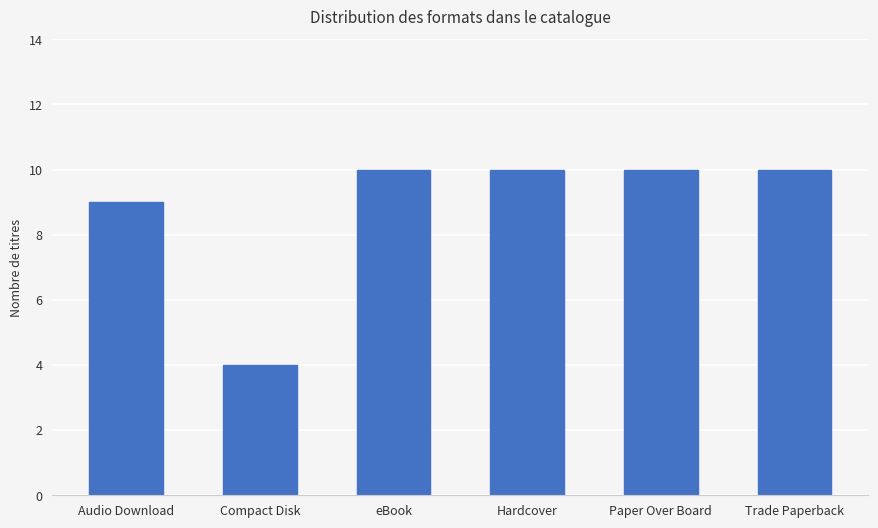

What is the difference between the maximum and minimum values?

6